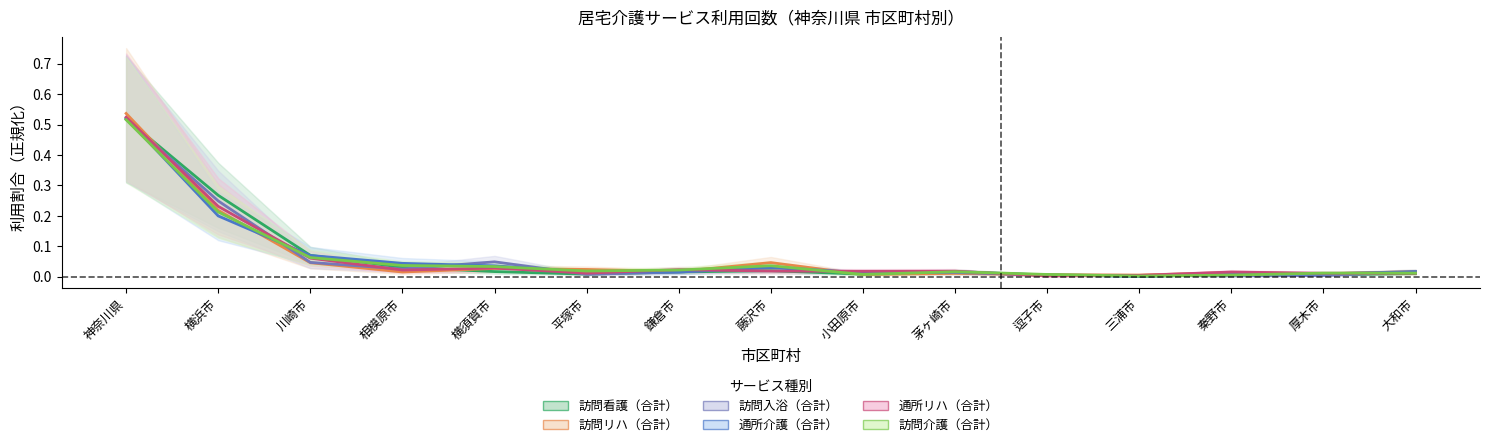

What position from the right is 横須賀市?

11